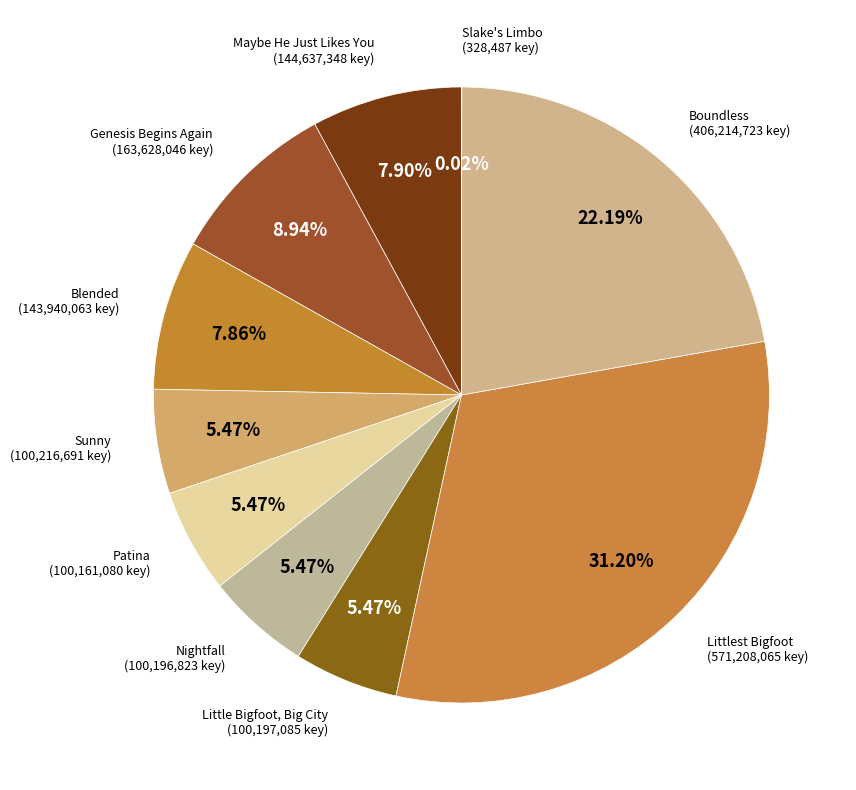

What is the largest slice in the pie chart?

Littlest Bigfoot